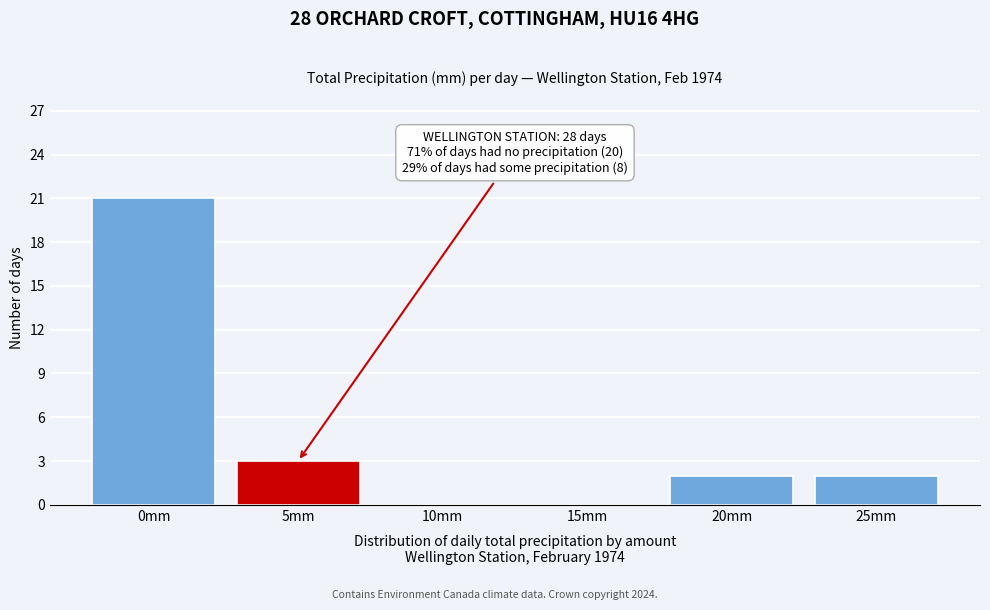

Reading left to right, extract all data points from this chart.

0mm=21	5mm=3	10mm=0	15mm=0	20mm=2	25mm=2